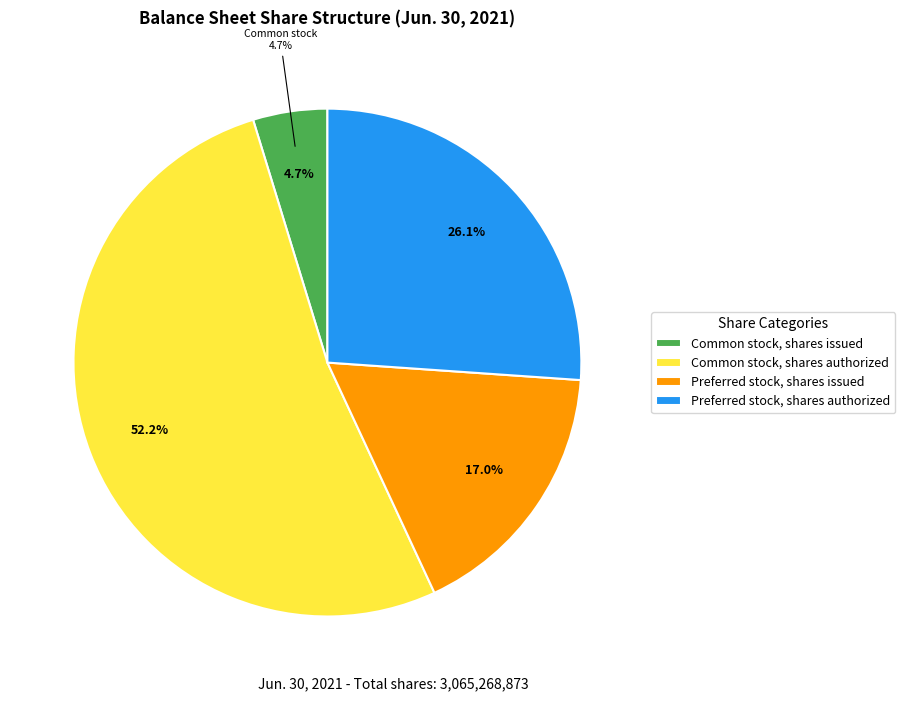

Do Preferred stock, shares issued and Common stock, shares authorized together represent more than half of the pie?

Yes